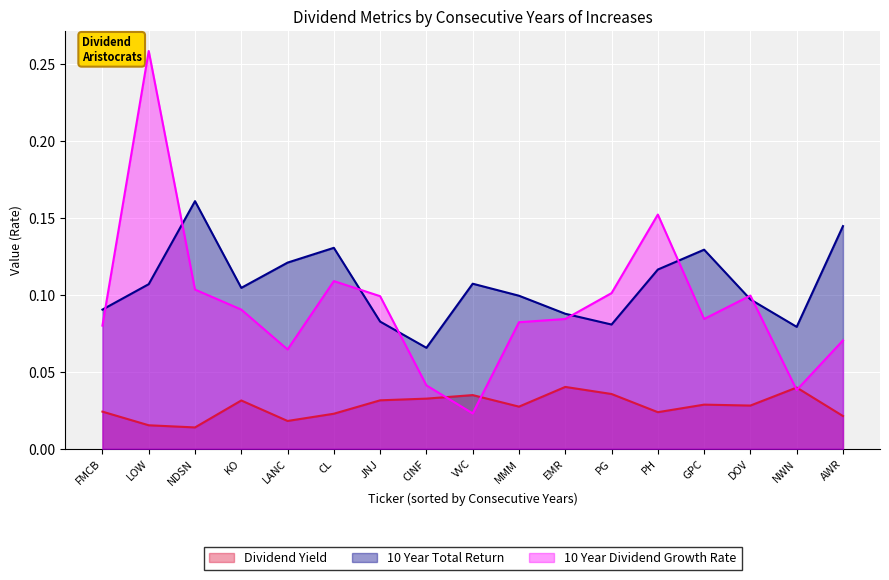

What are all the series names shown in the legend?

Dividend Yield, 10 Year Total Return, 10 Year Dividend Growth Rate